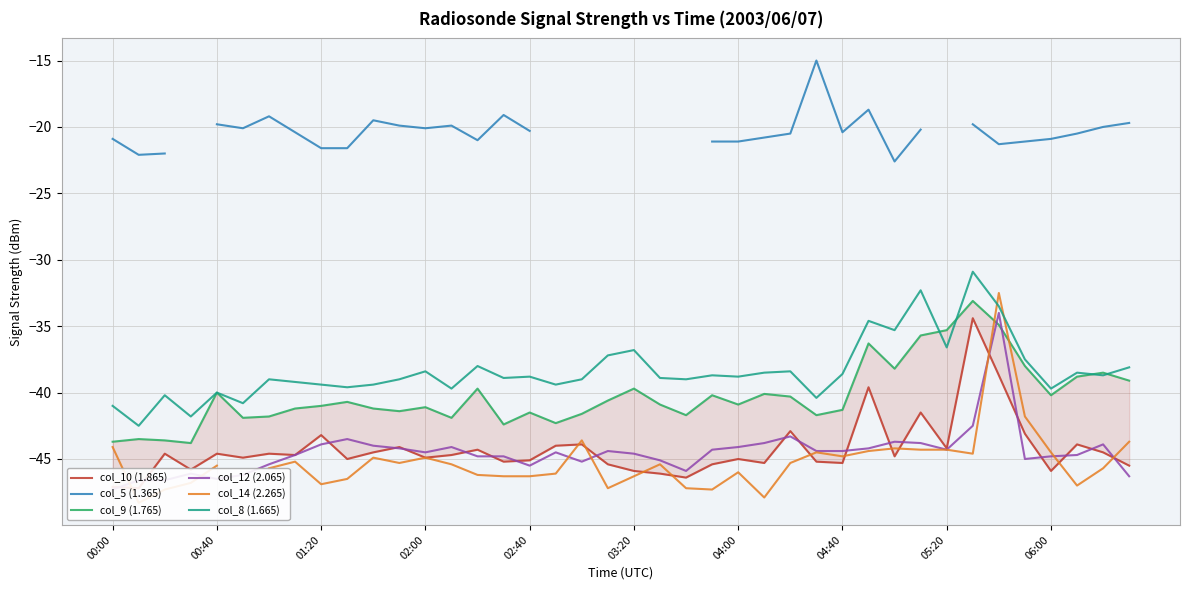

Is the value of col_14 (2.265) at 05:20 greater than the value of col_10 (1.865) at 02:00?

No